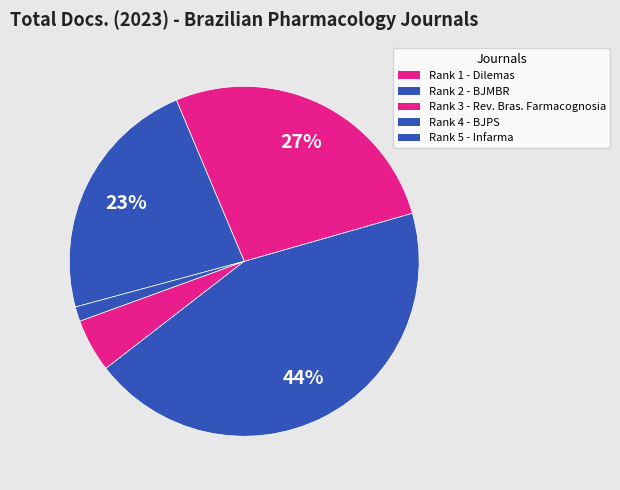

How many slices are in this pie chart?

5